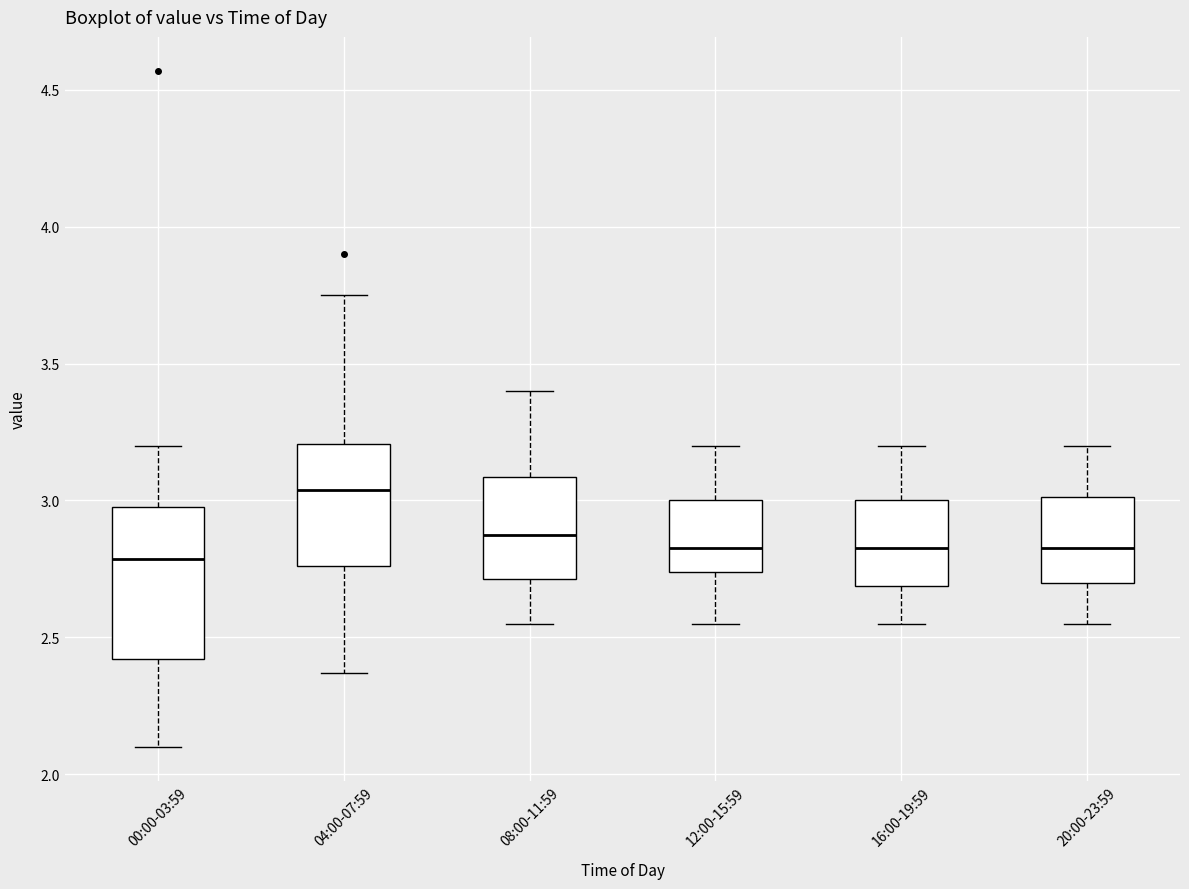

Reading left to right, read every box against the y-axis: the position of its median line, the range the box covers, and the ends of its whiskers. The values are not printed on the chart, so give them approximately, as read against the axis.

00:00-03:59: median 2.80, box 2.40 to 3.00, whiskers 2.10 to 3.20
04:00-07:59: median 3.05, box 2.75 to 3.20, whiskers 2.35 to 3.75
08:00-11:59: median 2.90, box 2.70 to 3.10, whiskers 2.55 to 3.40
12:00-15:59: median 2.85, box 2.75 to 3.00, whiskers 2.55 to 3.20
16:00-19:59: median 2.85, box 2.70 to 3.00, whiskers 2.55 to 3.20
20:00-23:59: median 2.85, box 2.70 to 3.00, whiskers 2.55 to 3.20